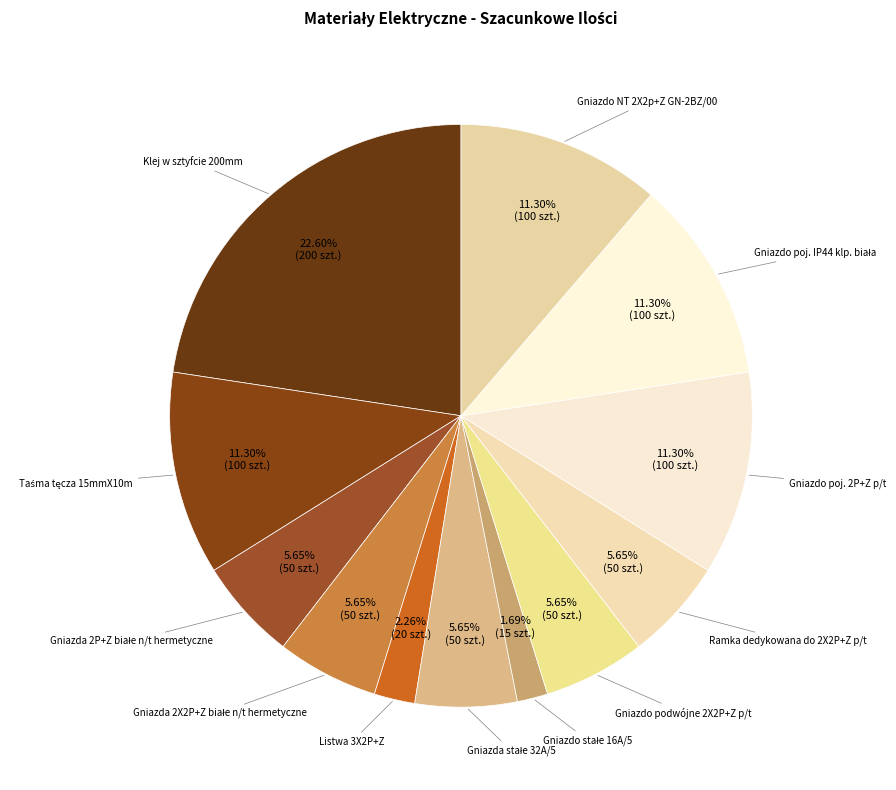

How many segments does this pie chart have?

12